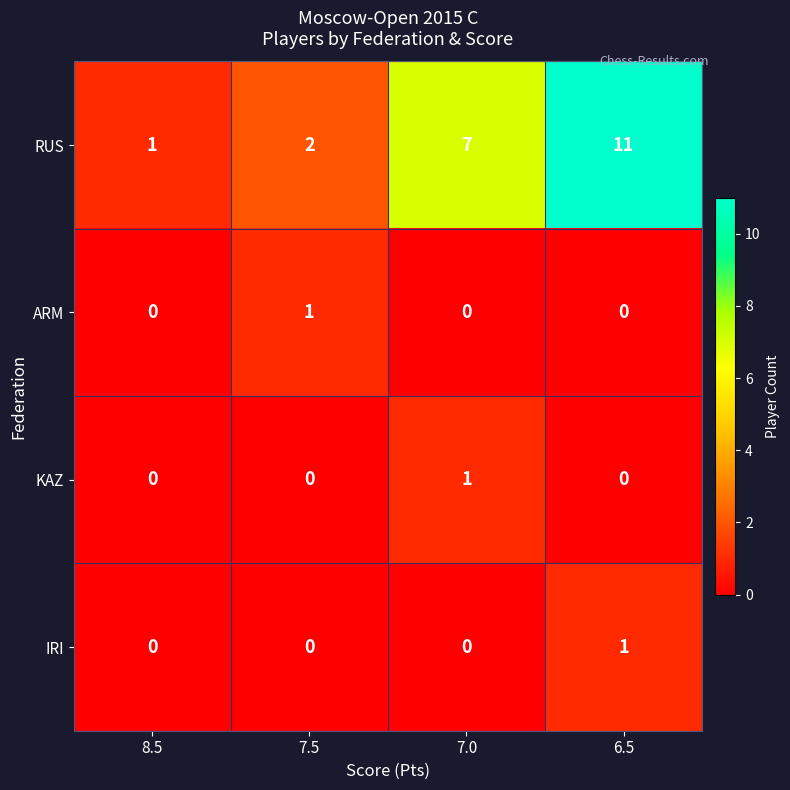

How many KAZ values are between 0 and 1?

4